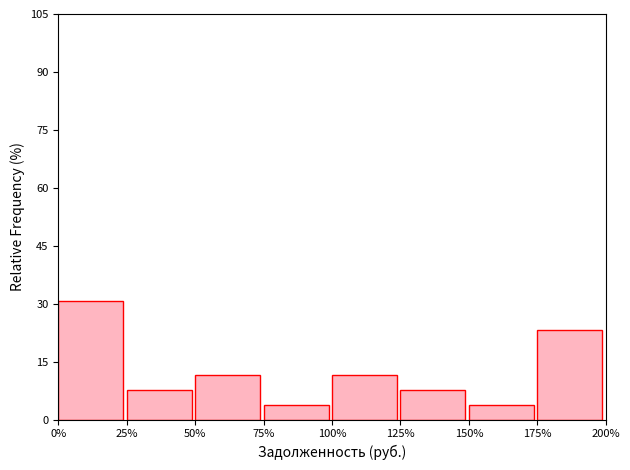

Reading left to right, what are all the values shown in this chart?

30.8	7.7	11.5	3.8	11.5	7.7	3.8	23.1